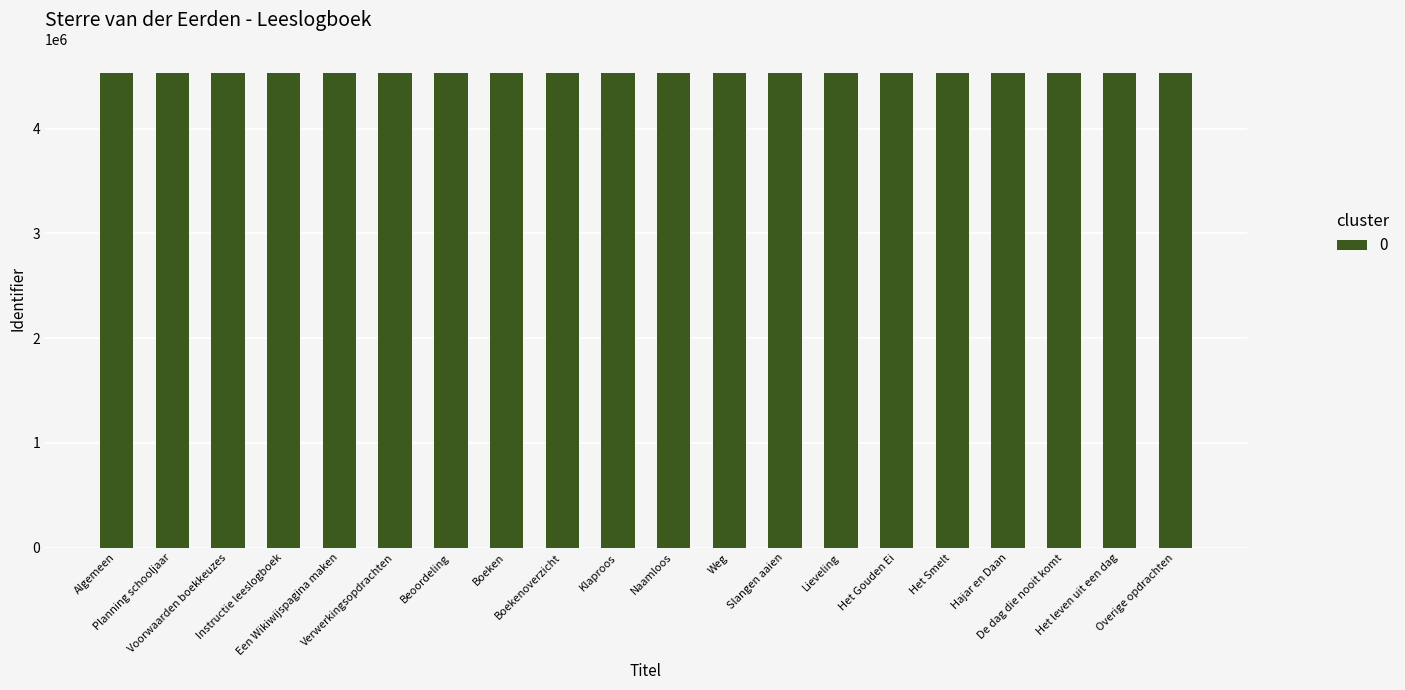

What value does the data have at Planning schooljaar, to the nearest 5?

4528555